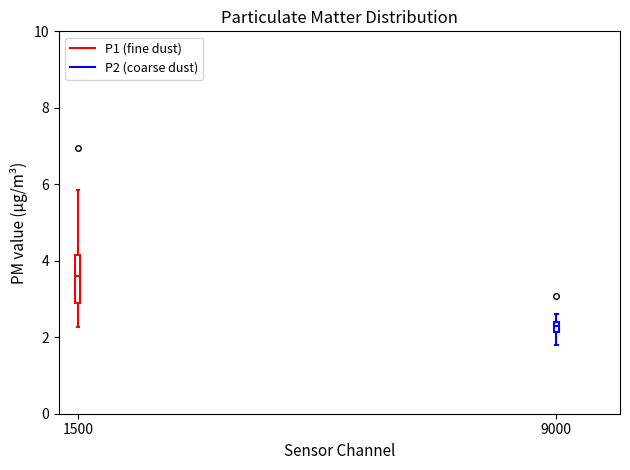

Where is the upper edge of the box at x = 9000 on the y-axis? The values are not printed on the chart, so give them approximately, as read against the axis.

2.4